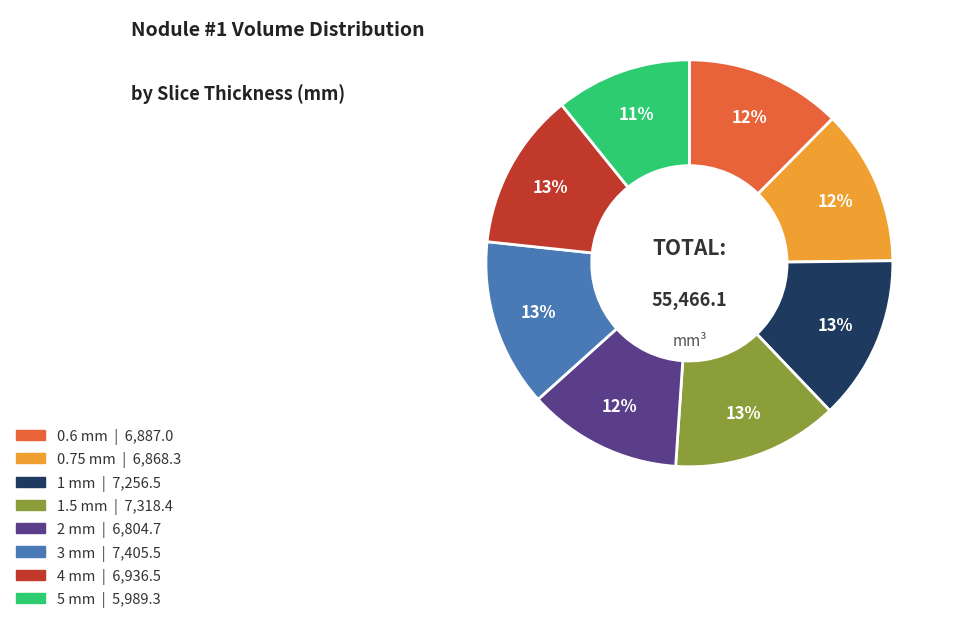

To the nearest percent, what is the average slice percentage?

12%